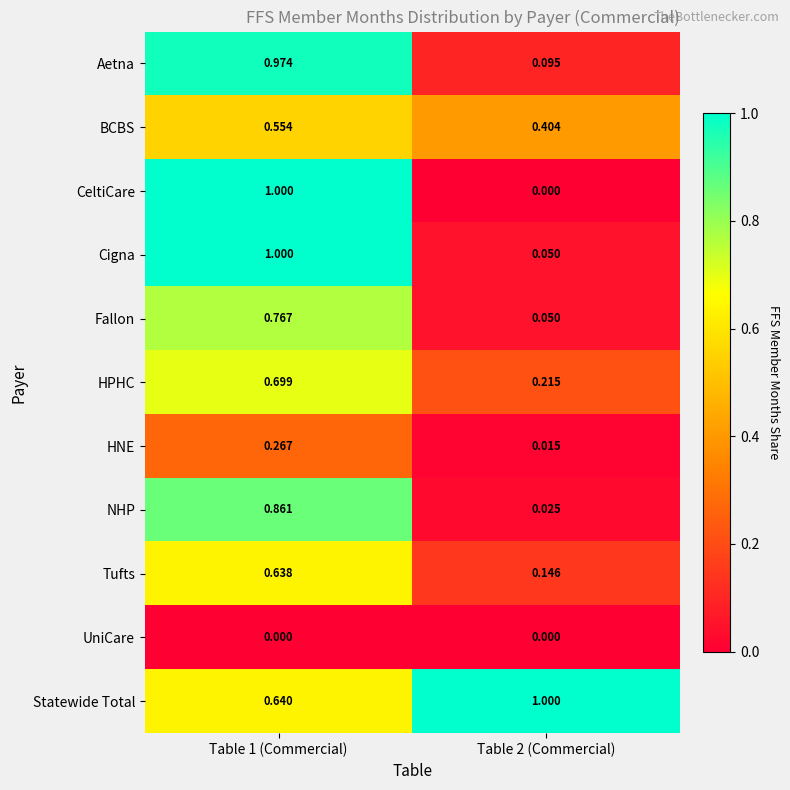

Which series has the largest total across all categories?

Statewide Total